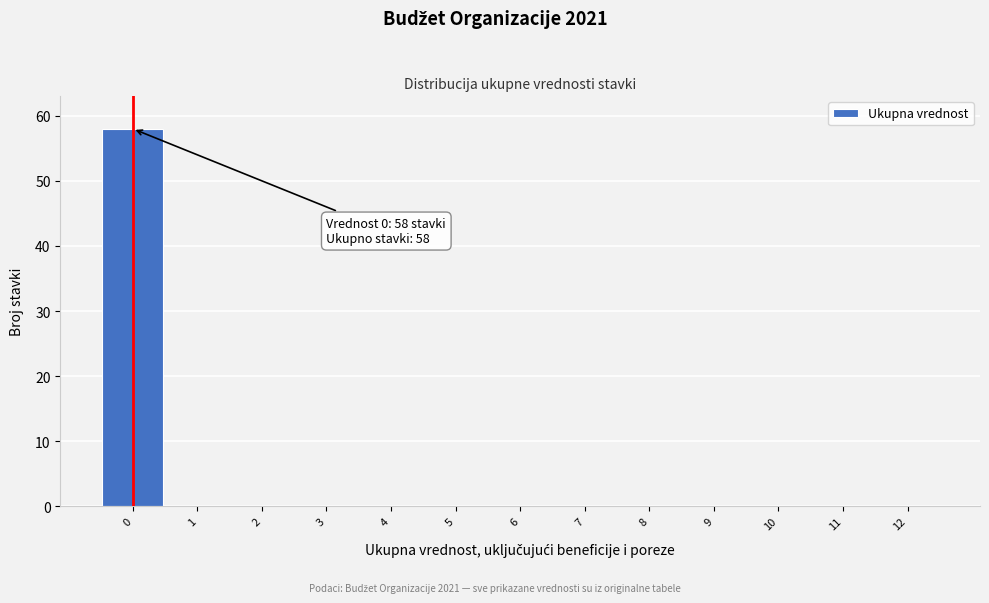

Over which range of the x-axis is the bar tallest?

-0.5 to 0.5